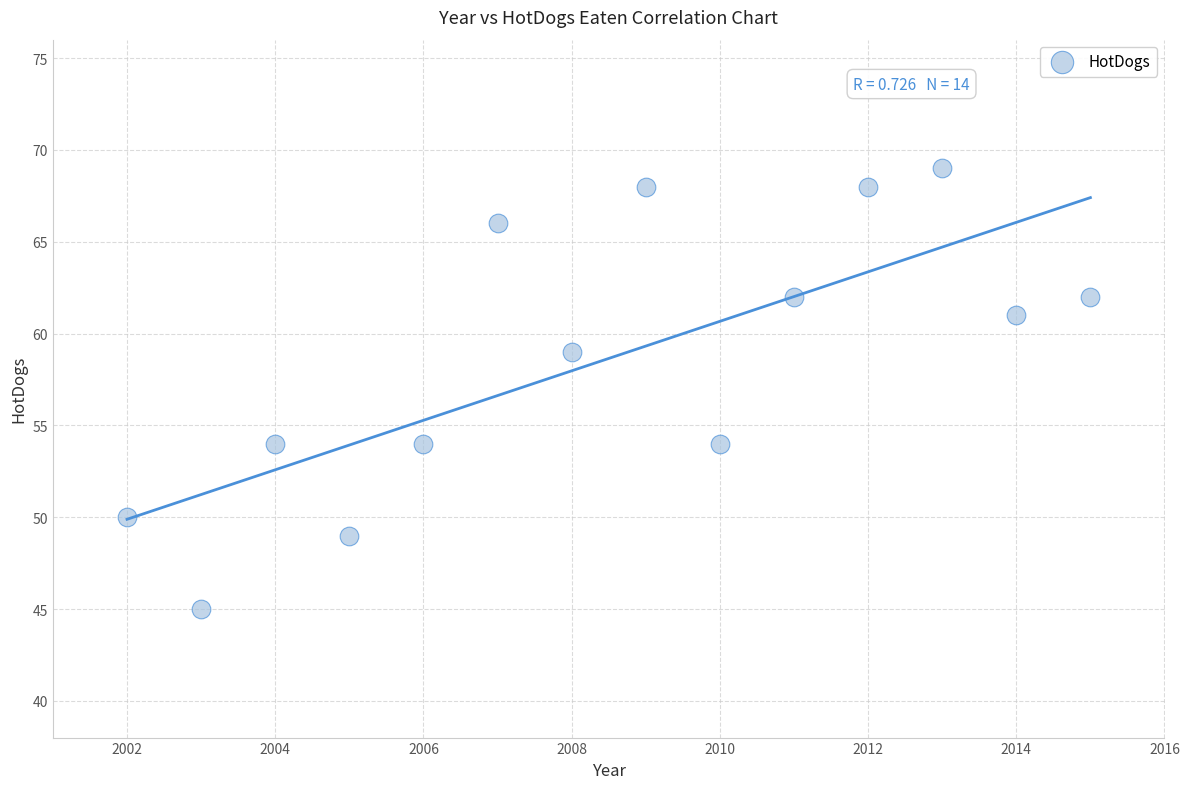

What is the range of Y values (max minus min)?

24